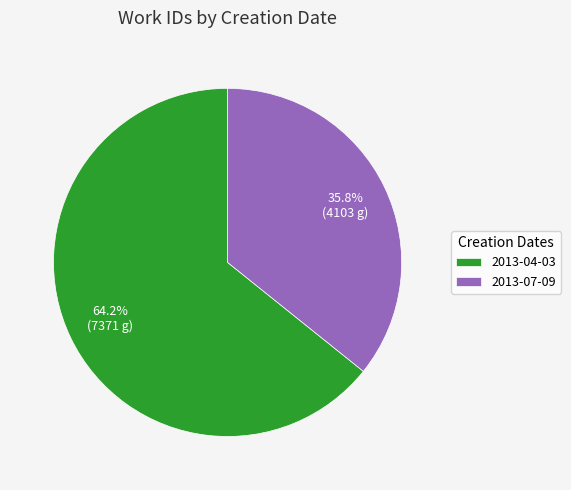

Approximately how many times larger is the value at 2013-04-03 compared to 2013-07-09?

1.8